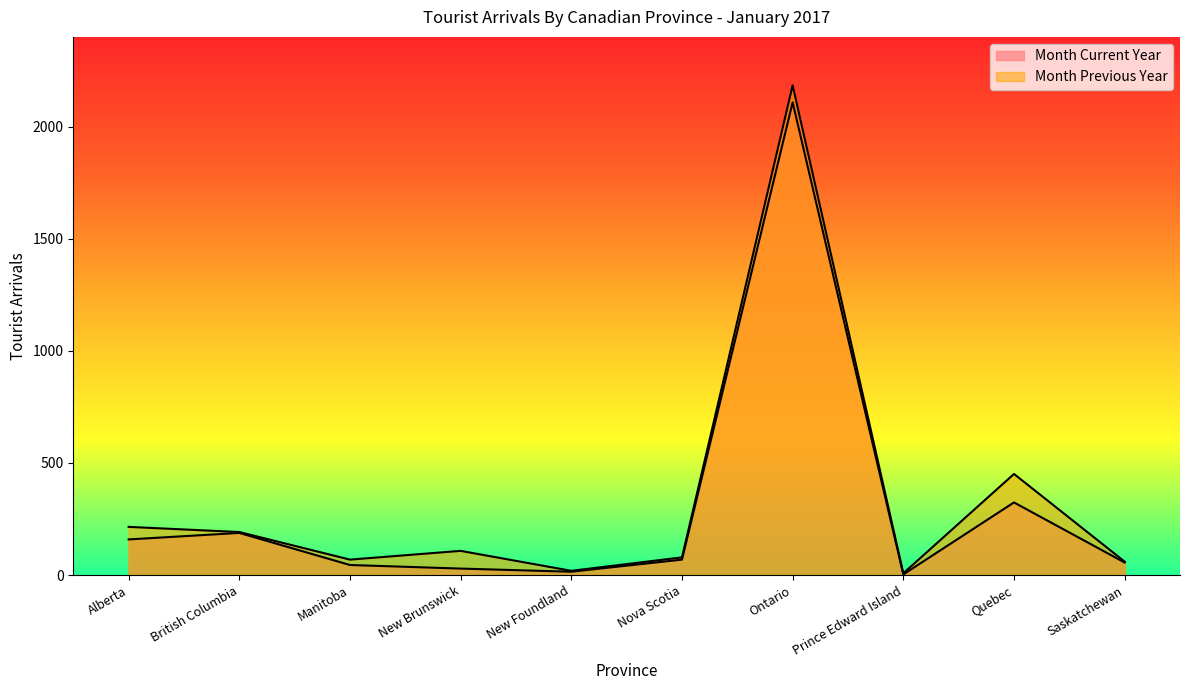

Between Quebec and British Columbia, which is larger?

Quebec